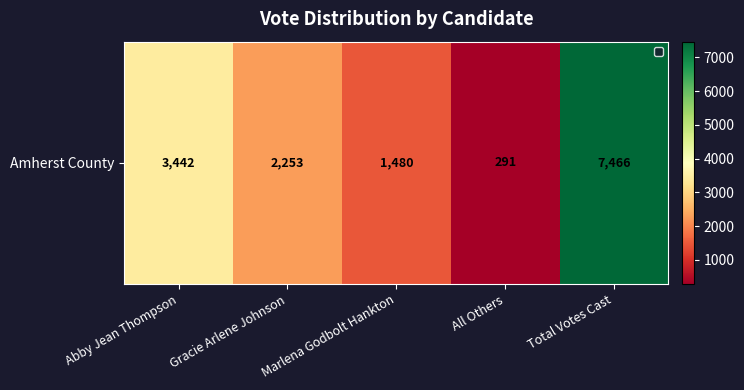

What is the approximate value at Abby Jean Thompson?

3442